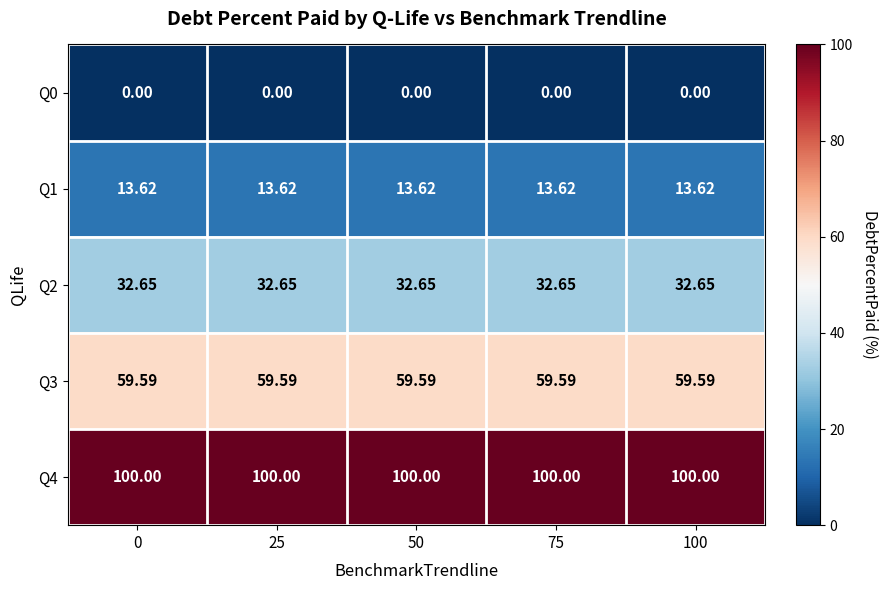

Which series has the largest total across all categories?

Q4